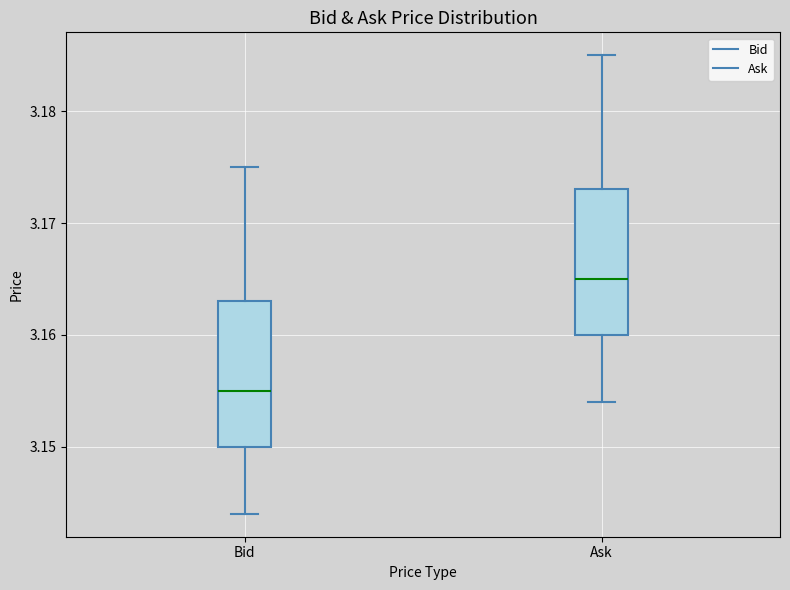

Which box's median line is the highest?

Ask